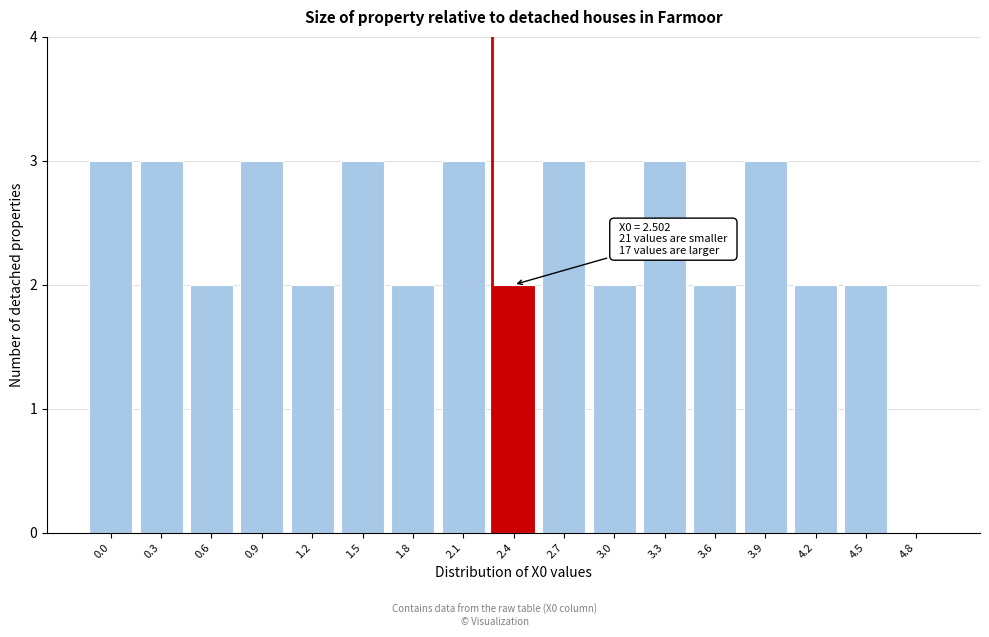

Reading left to right, transcribe all the data shown in this chart.

0.0=3	0.3=3	0.6=2	0.9=3	1.2=2	1.5=3	1.8=2	2.1=3	2.4=2	2.7=3	3.0=2	3.3=3	3.6=2	3.9=3	4.2=2	4.5=2	4.8=0